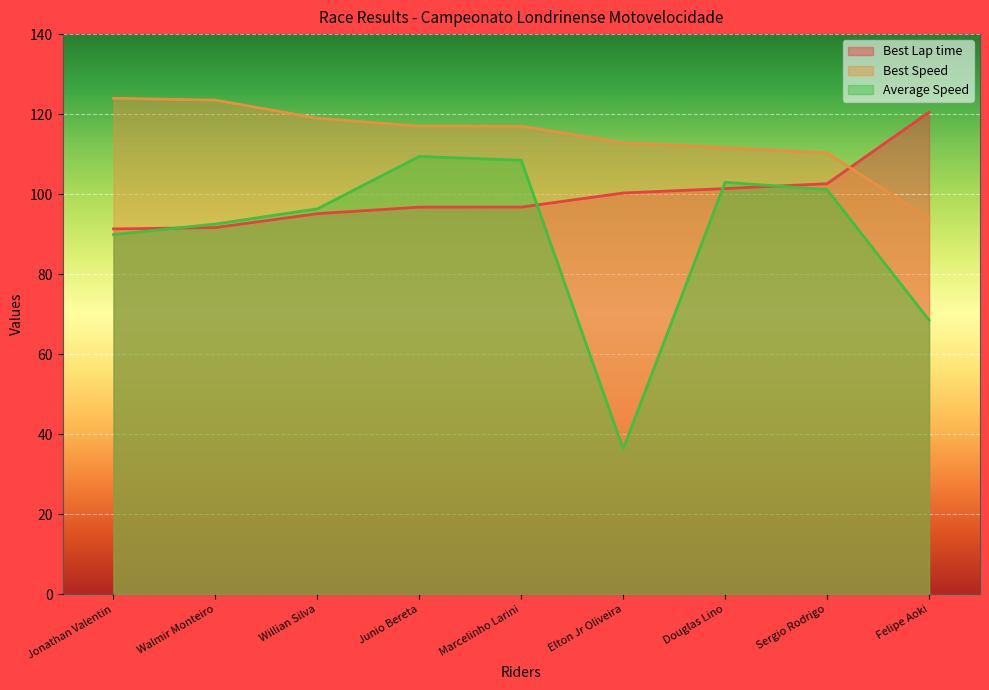

The Best Speed series shows 112.9 at Elton Jr Oliveira. True or false?

True